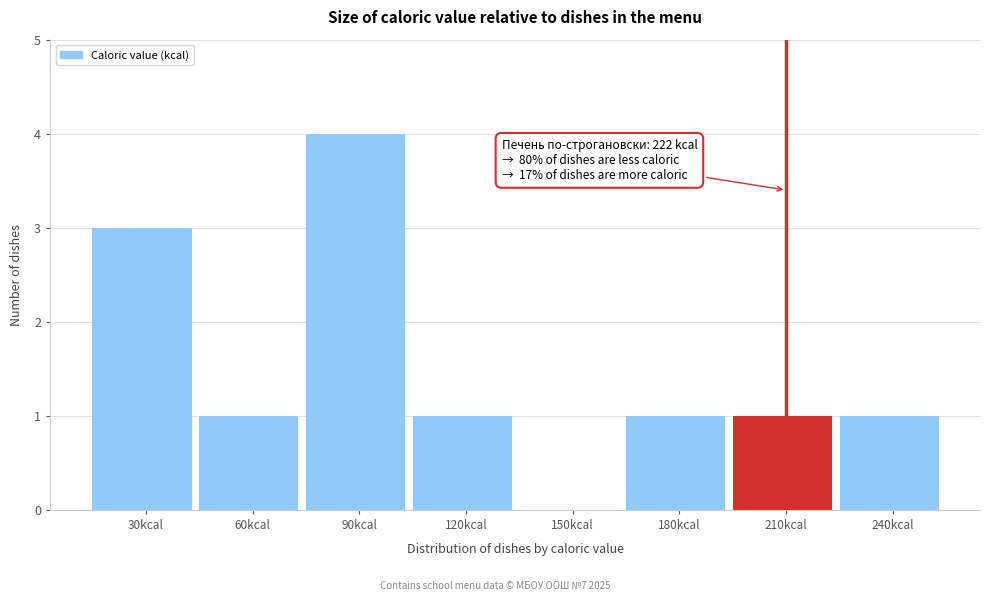

Reading right to left, extract all data points from this chart.

240kcal=1	210kcal=1	180kcal=1	150kcal=0	120kcal=1	90kcal=4	60kcal=1	30kcal=3